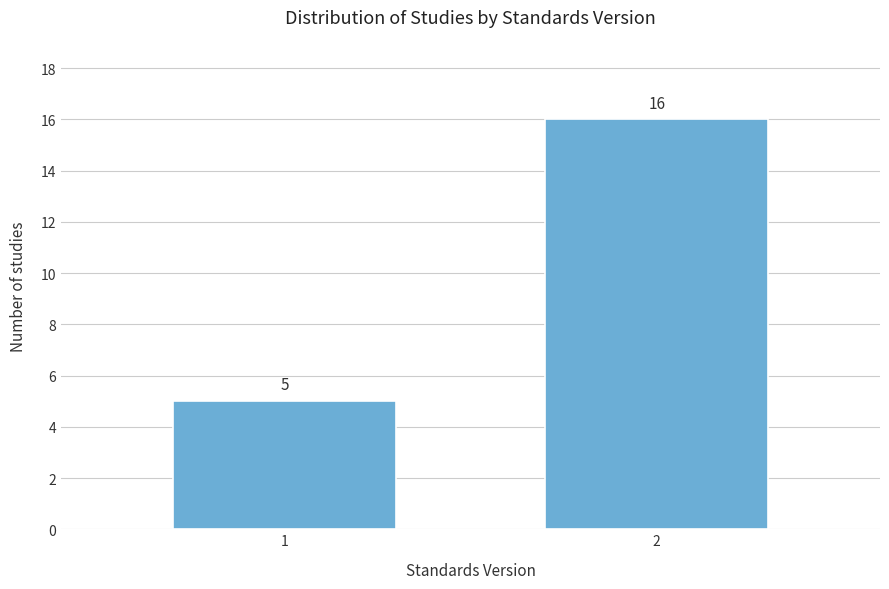

Reading left to right, transcribe all the data shown in this chart.

1=5	2=16